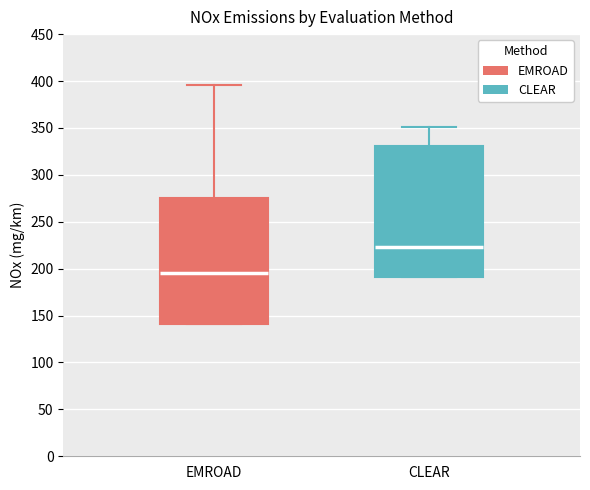

Reading left to right, transcribe this box plot: for each box, give where its median line is, the range the box spans, and where its two whiskers end, as read against the y-axis. The values are not printed on the chart, so give them approximately, as read against the axis.

EMROAD: median 195, box 140 to 275, whiskers 140 to 395
CLEAR: median 225, box 190 to 330, whiskers 190 to 350